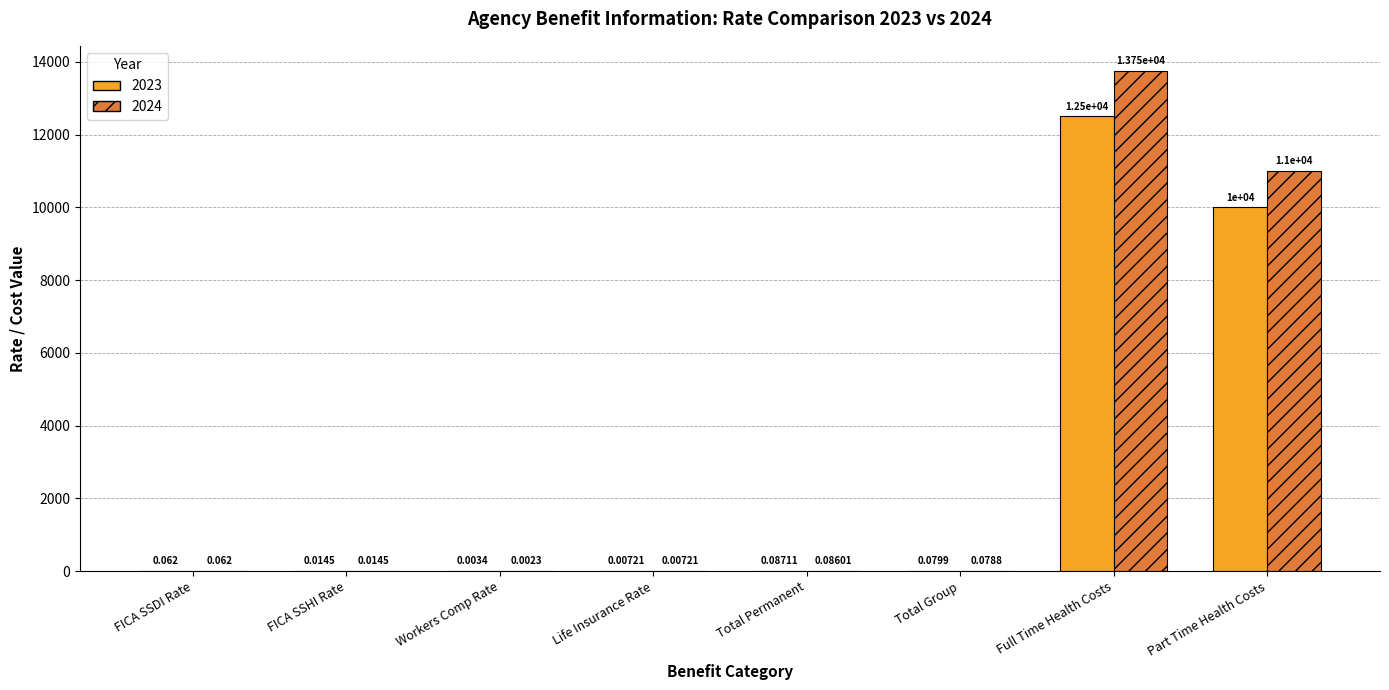

At which label is 2023 closest to 6250?

Part Time Health Costs